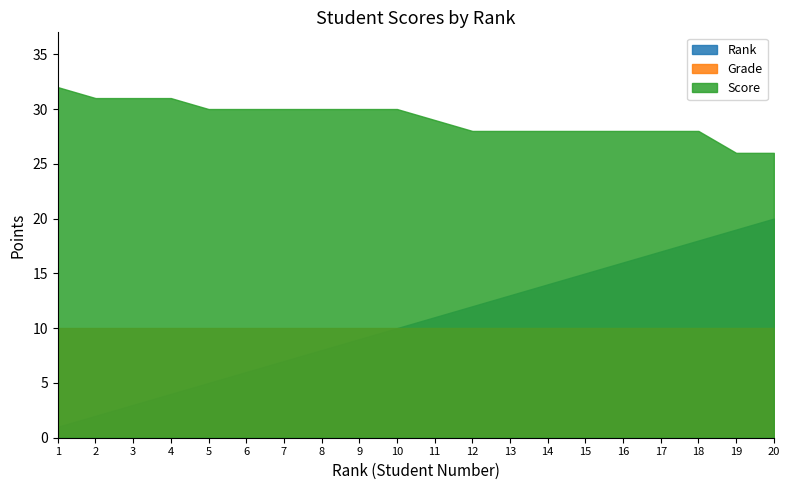

What is the sum of all Rank values?

210